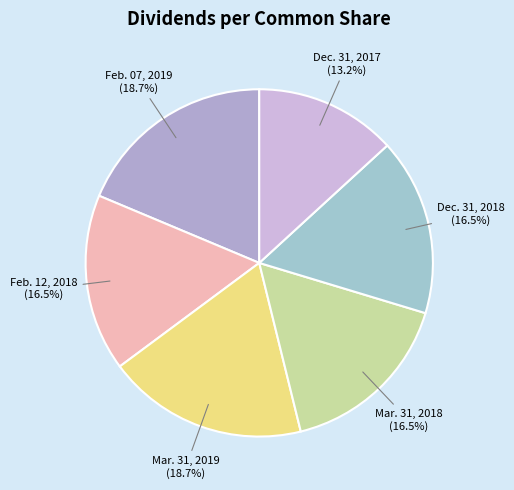

Count the number of slices in the pie.

6